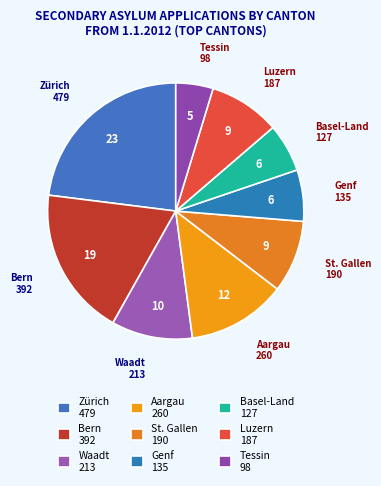

Is there any slice that represents more than half of the pie?

No